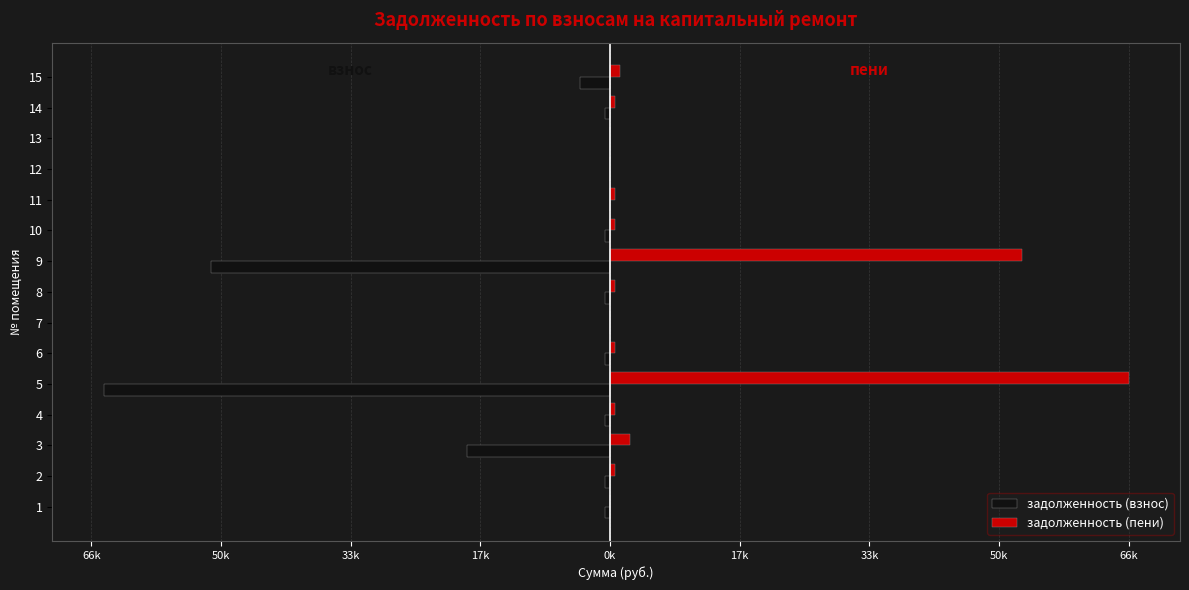

The задолженность (взнос) series shows 0.0 at 12. True or false?

True